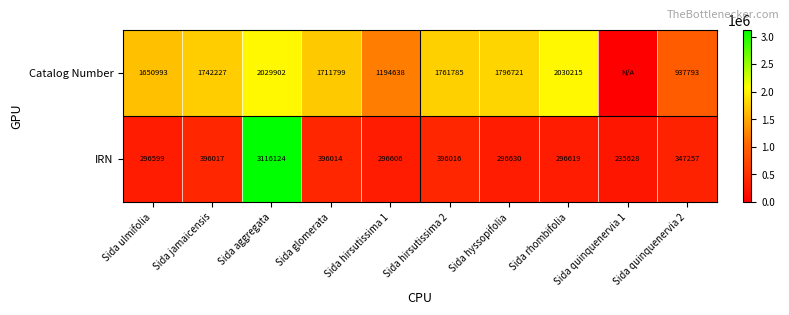

Which has a higher value, Sida hirsutissima 1 or Sida quinquenervia 1?

Sida hirsutissima 1